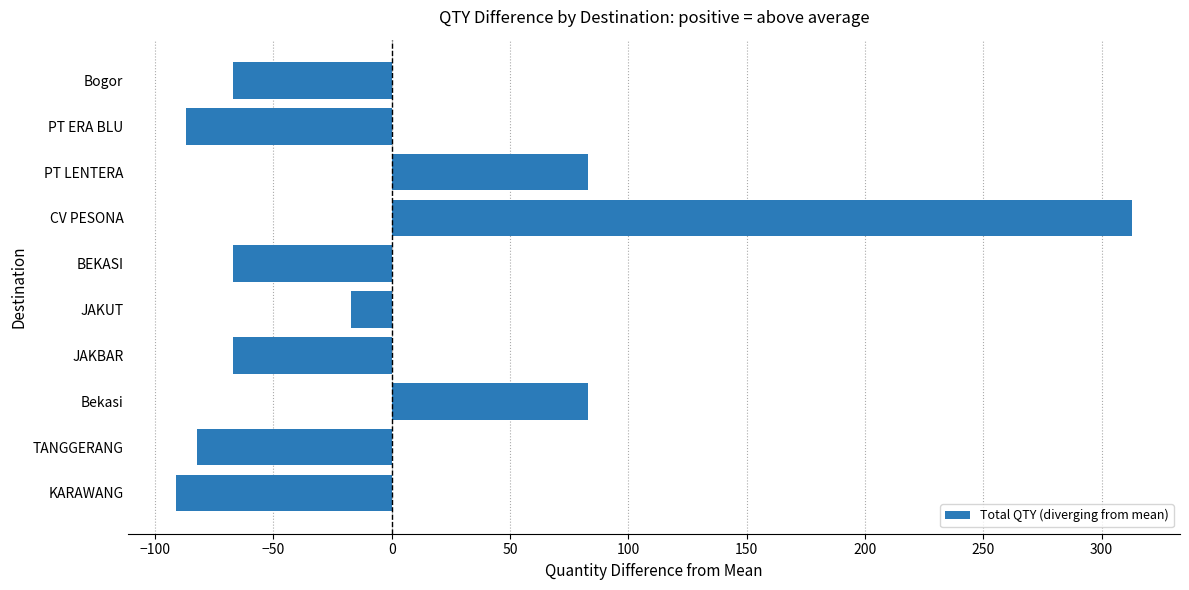

What is the approximate value at Bogor?

-67.1